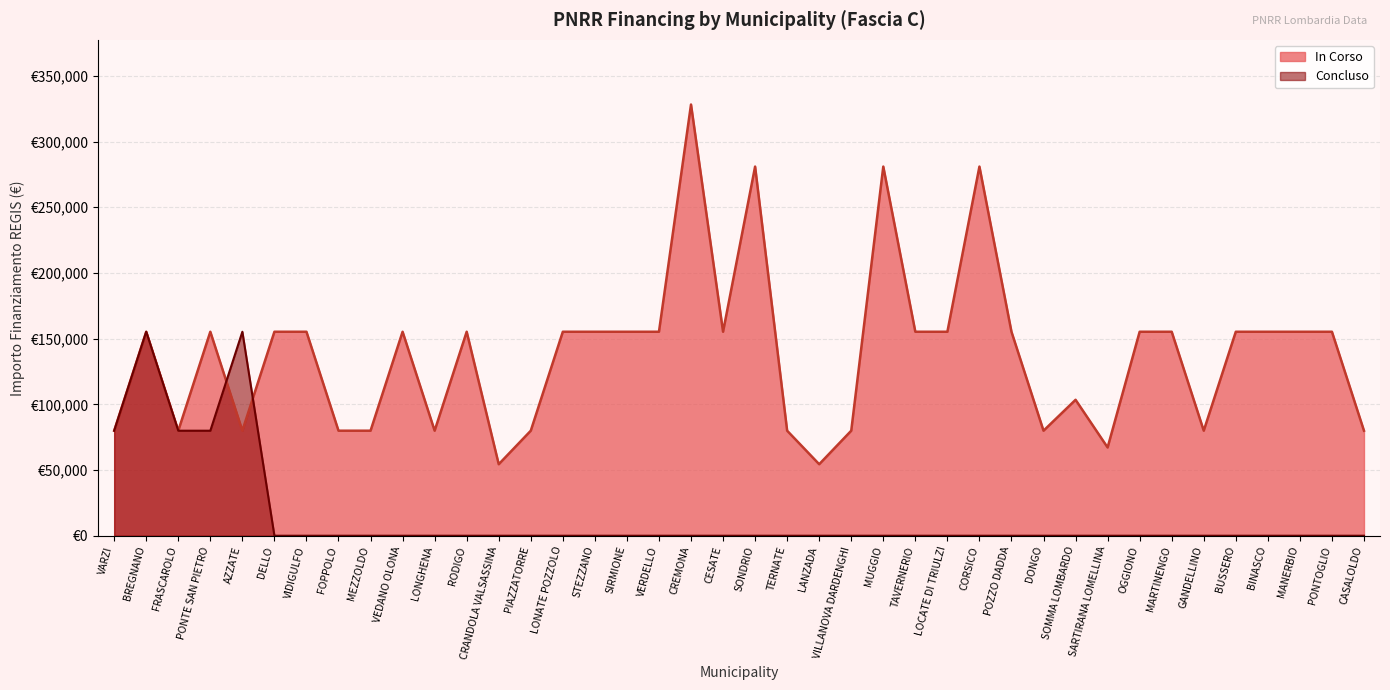

At which category is the sum across all series the highest?

CREMONA